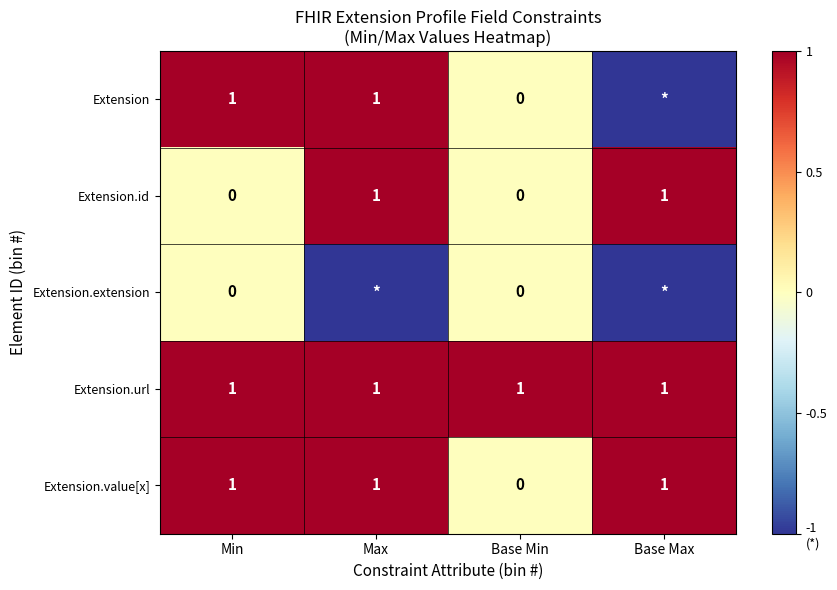

Which has a higher value, Base Max or Max?

Max